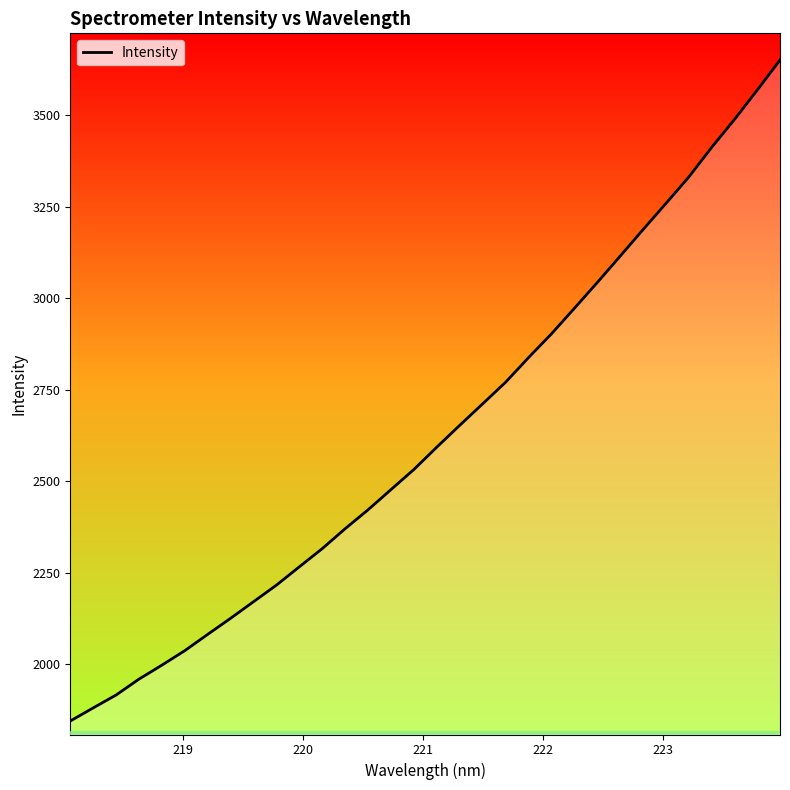

True or false: the data has more than 2 interior local peaks.

False